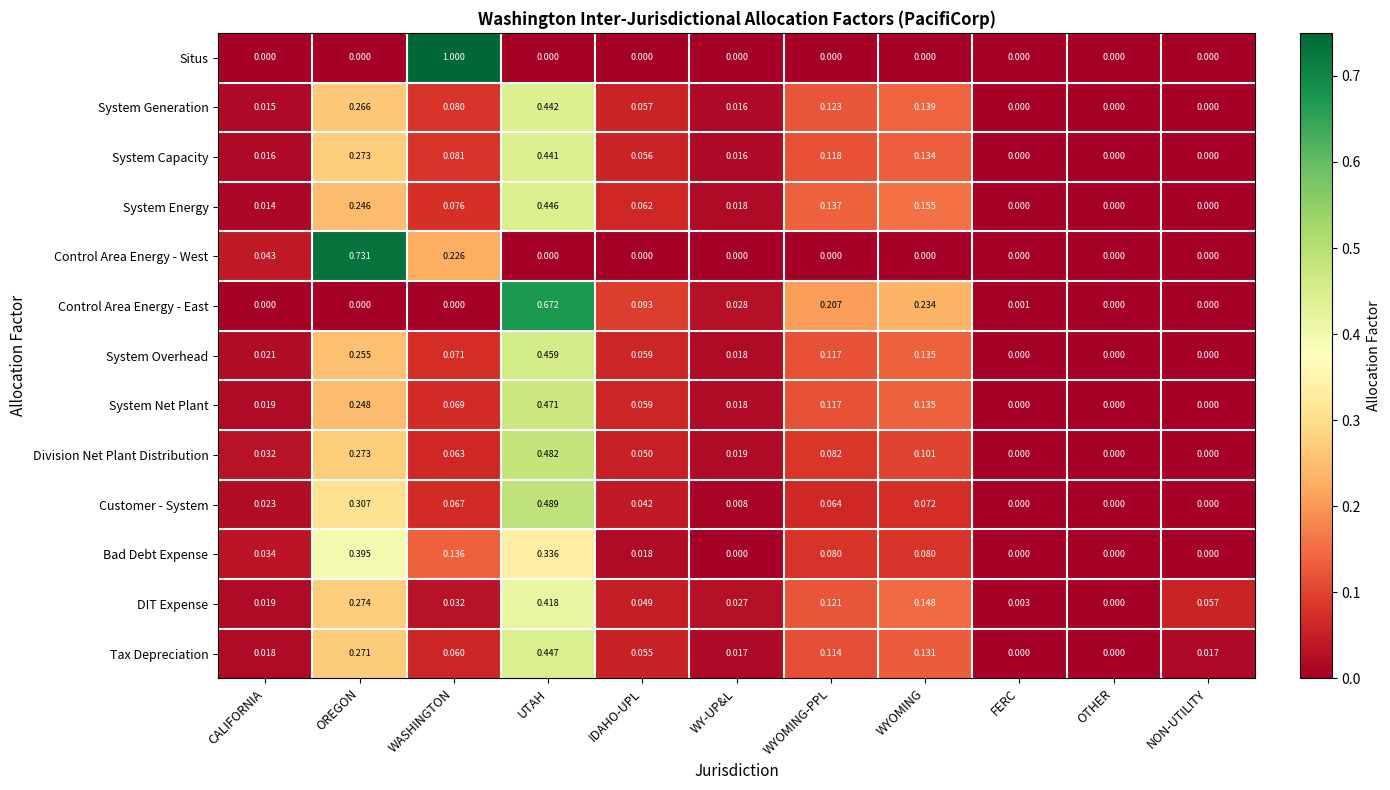

Which series has the largest total across all categories?

Control Area Energy - East